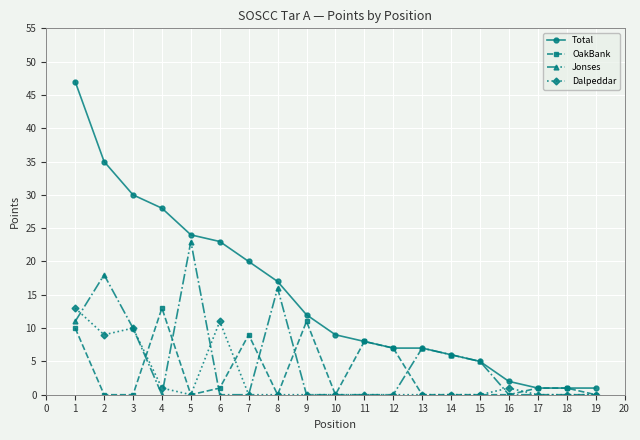

Is it true that Total equals 3 at 14?

False